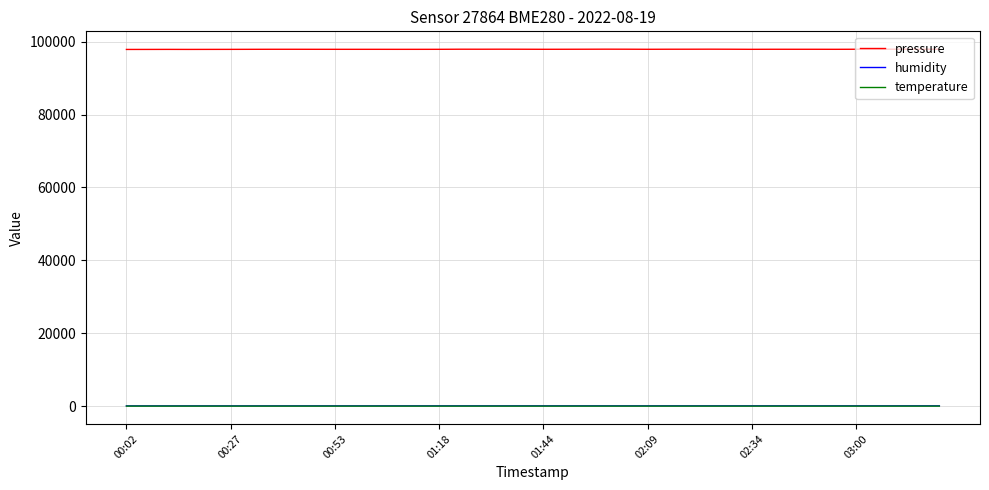

What is the highest value of the pressure series?

97921.7